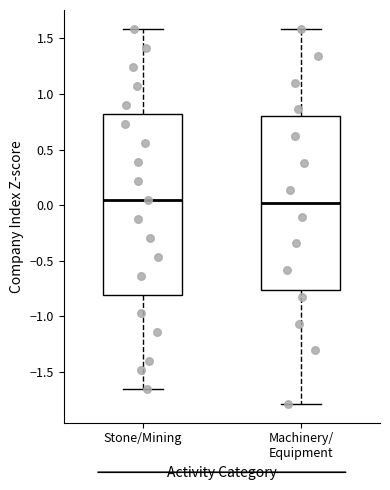

Where is the lower edge of the box for Machinery/ Equipment on the y-axis? The values are not printed on the chart, so give them approximately, as read against the axis.

-0.75